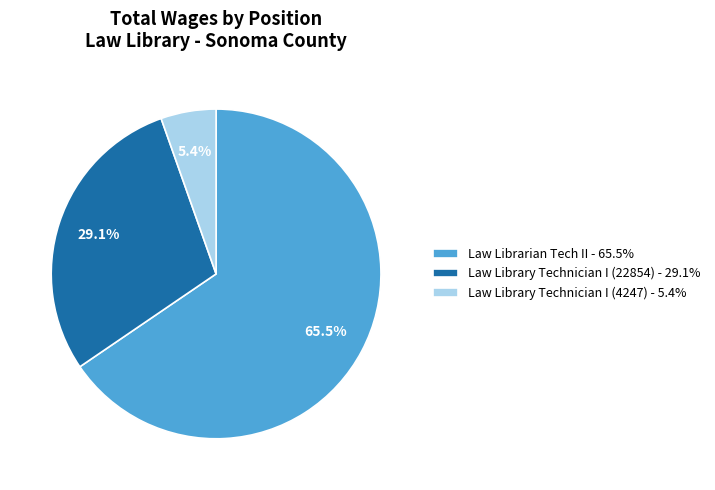

To the nearest percent, what percentage of the pie is Law Library Technician I (4247)?

5%